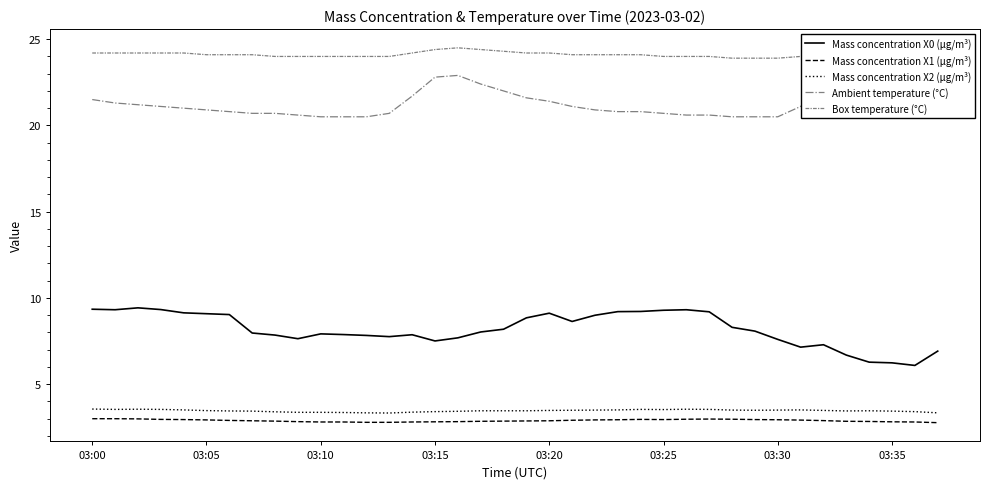

What is the minimum value shown in the chart?

2.8